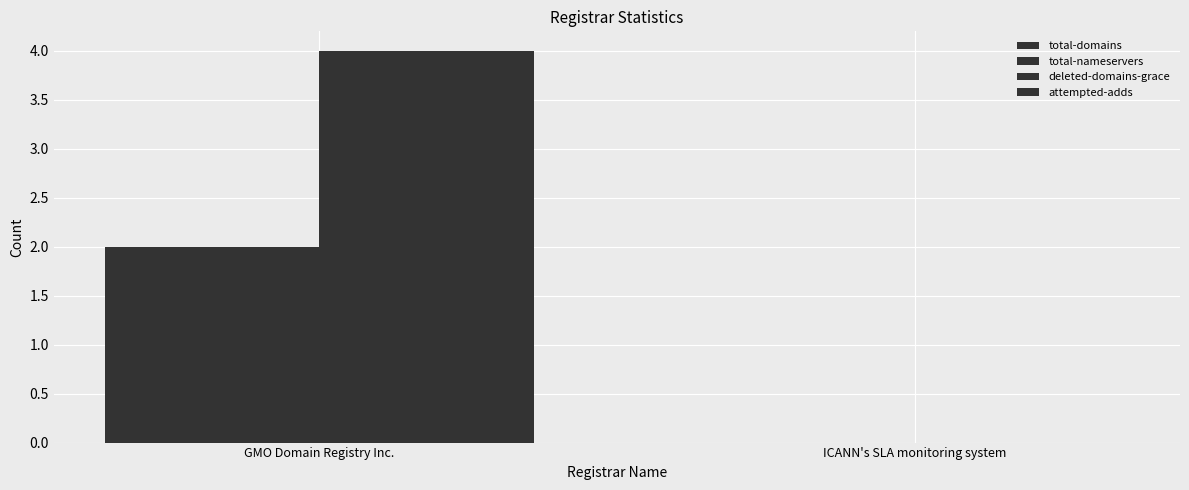

At which label is deleted-domains-grace closest to 2?

GMO Domain Registry Inc.